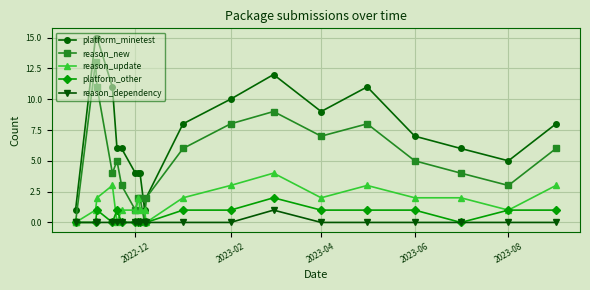

Which series has the largest total across all categories?

platform_minetest